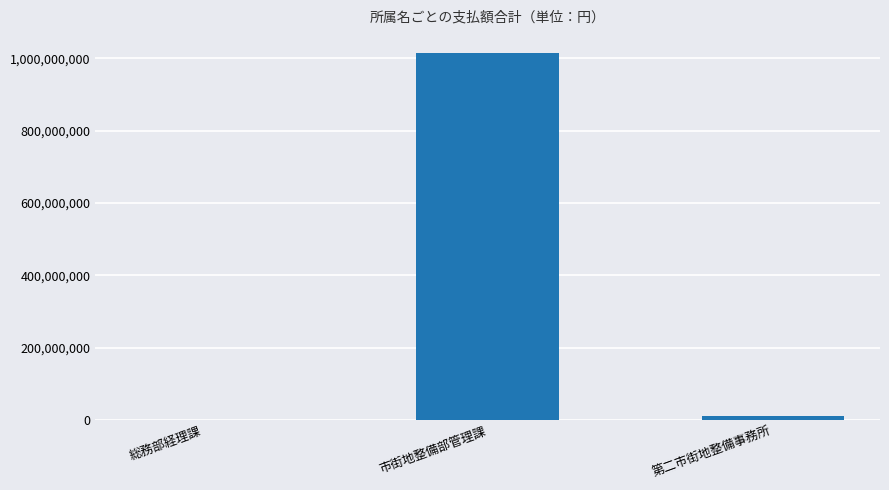

How many series are shown in this chart?

1